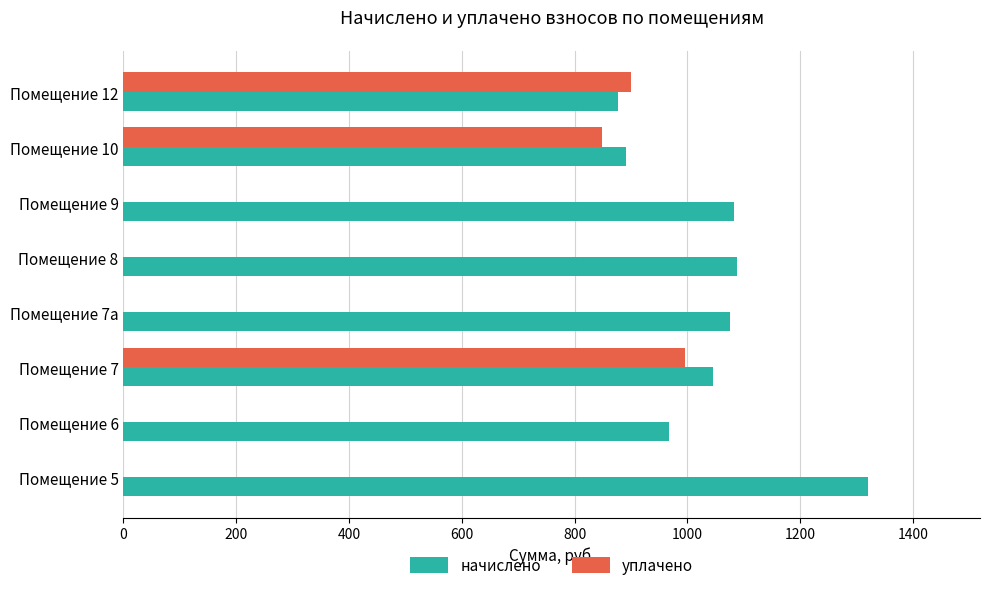

What is the sum of all начислено values?

8350.3